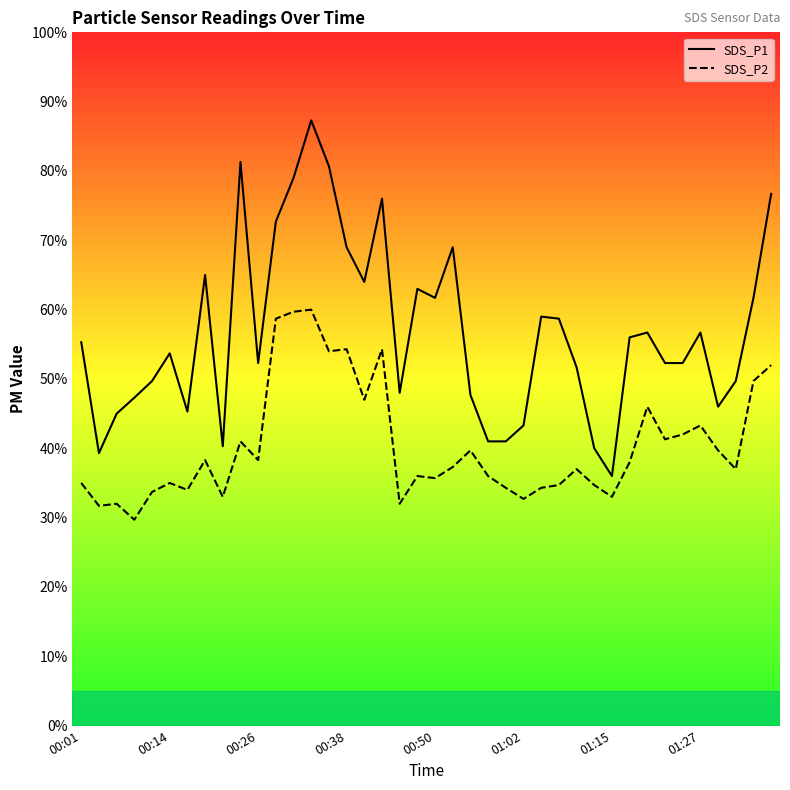

How many distinct data groups are displayed?

2